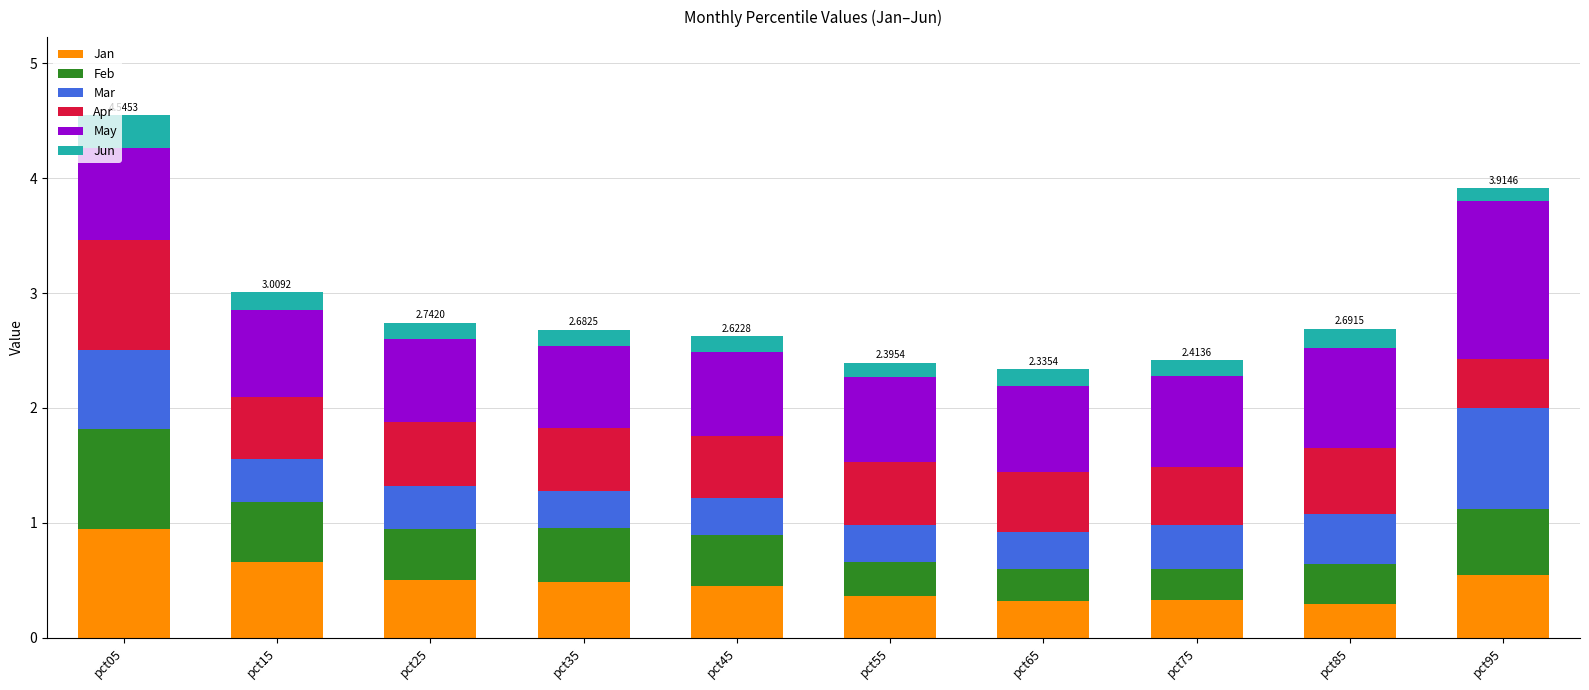

Does the chart contain any negative values?

No